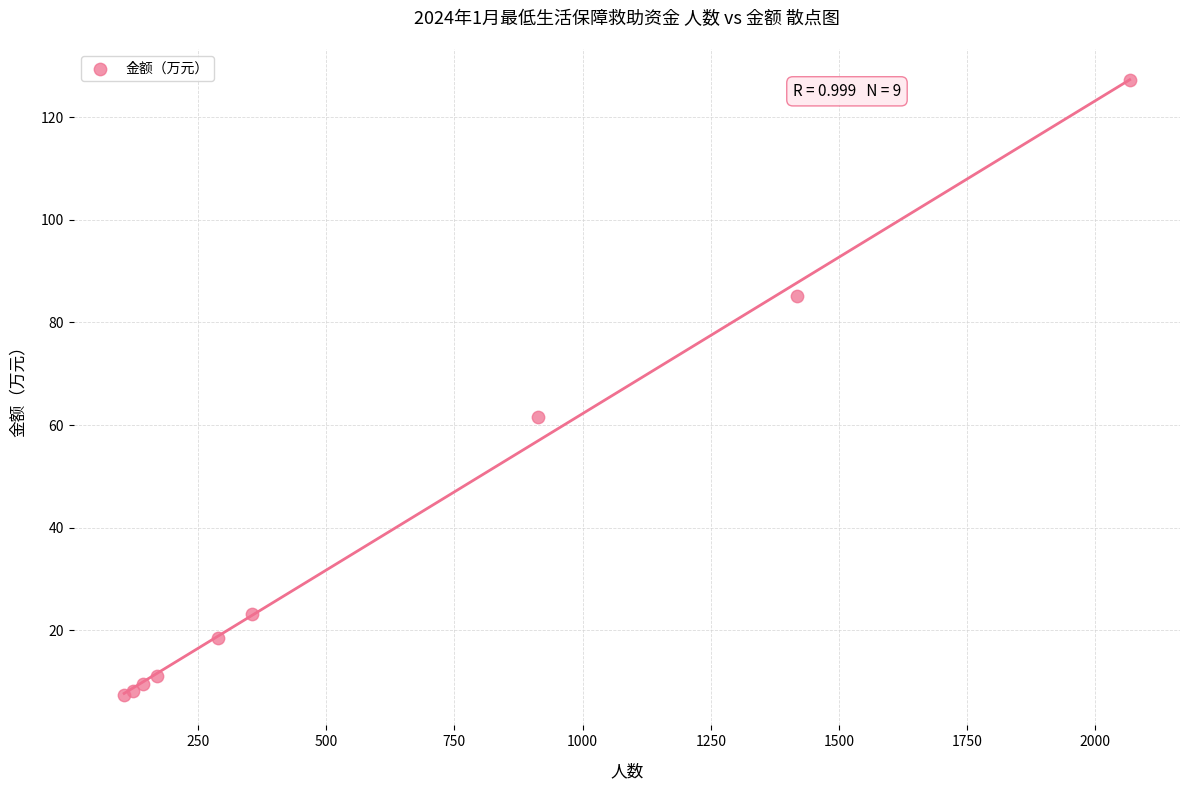

What Y value in the scatter plot is closest to 67?

61.6